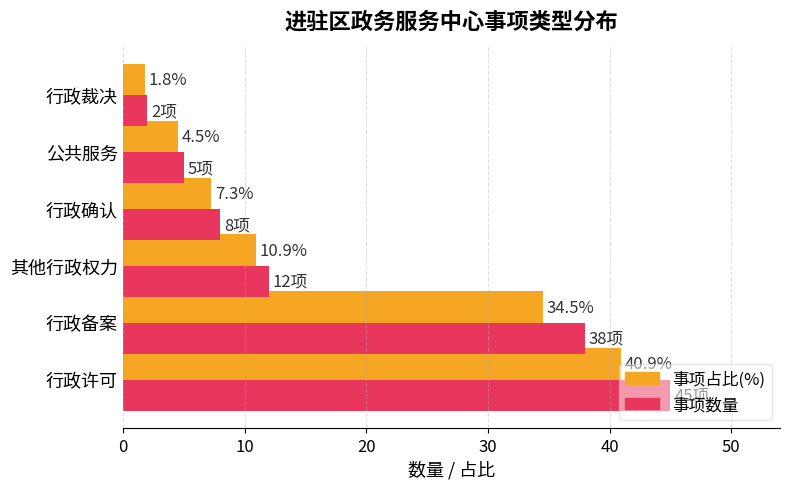

What is the approximate value of 事项占比(%) at 行政确认?

7.3